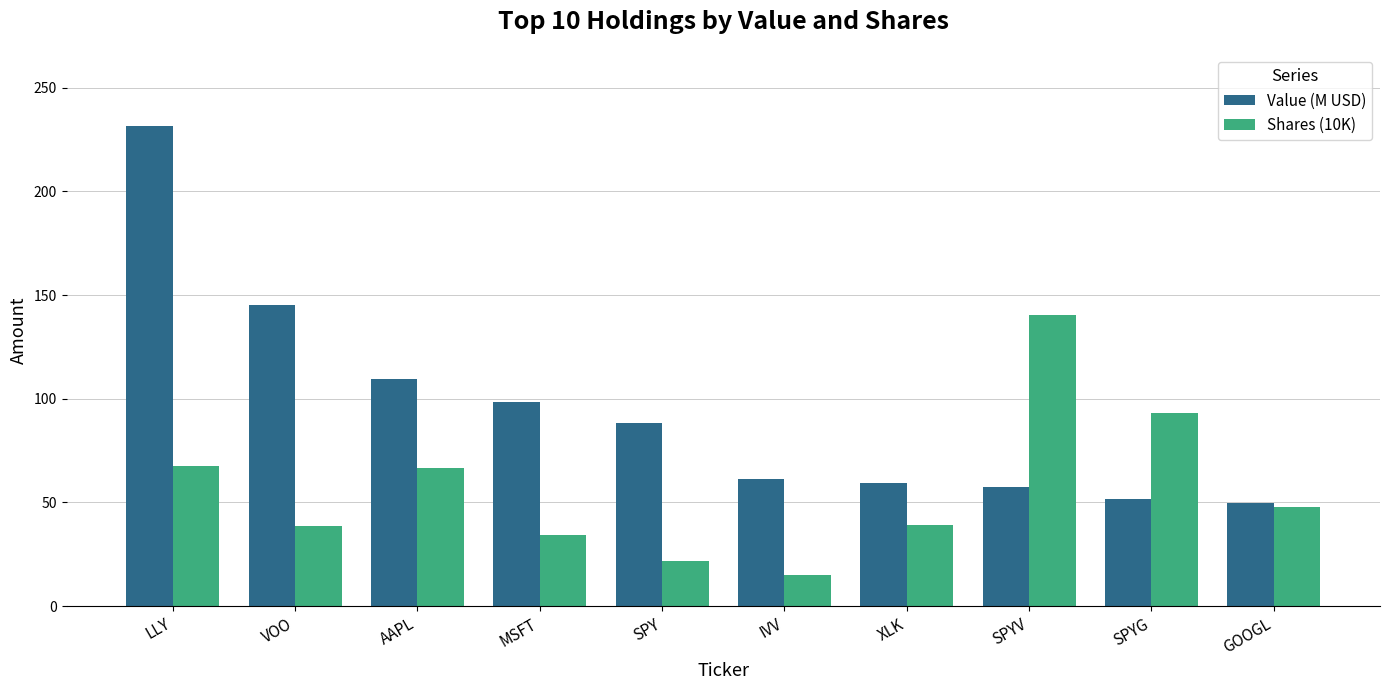

Is the value of Value (M USD) at LLY greater than the value of Shares (10K) at IVV?

Yes